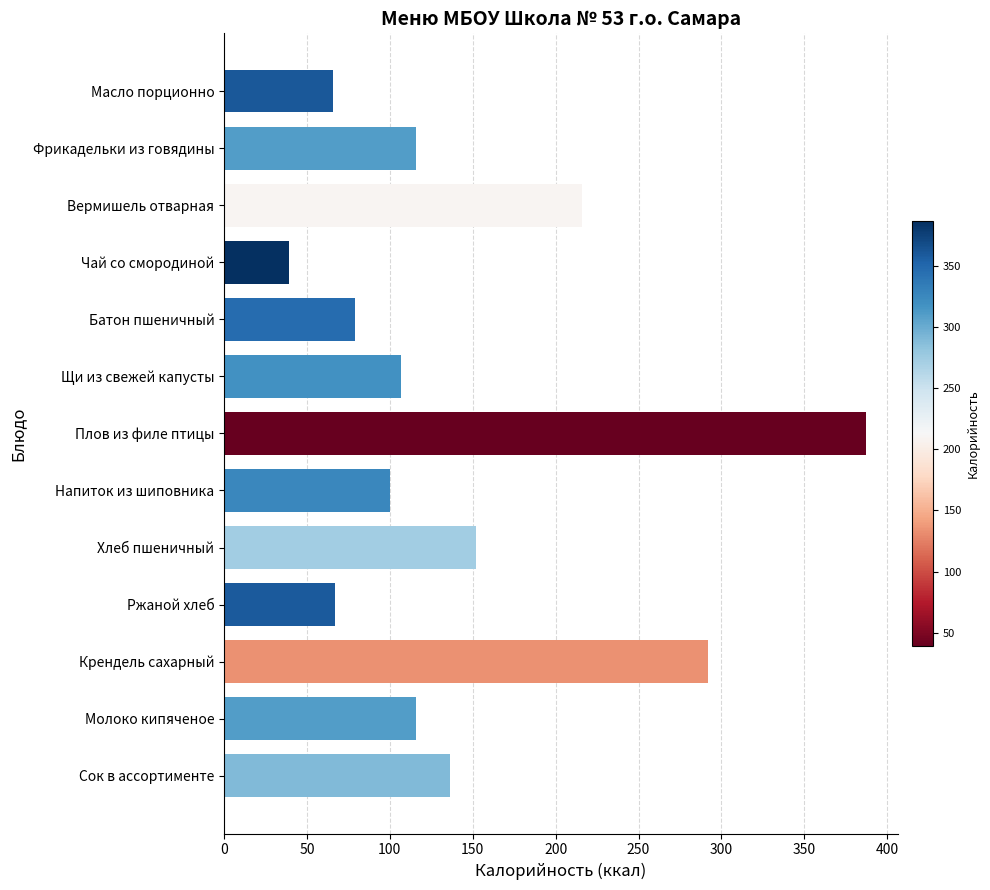

What is the approximate value at Ржаной хлеб?

67